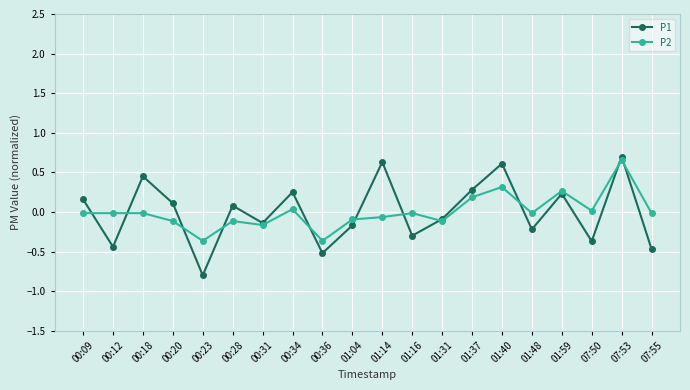

The value of P1 at 00:09 is 0.2. True or false?

True